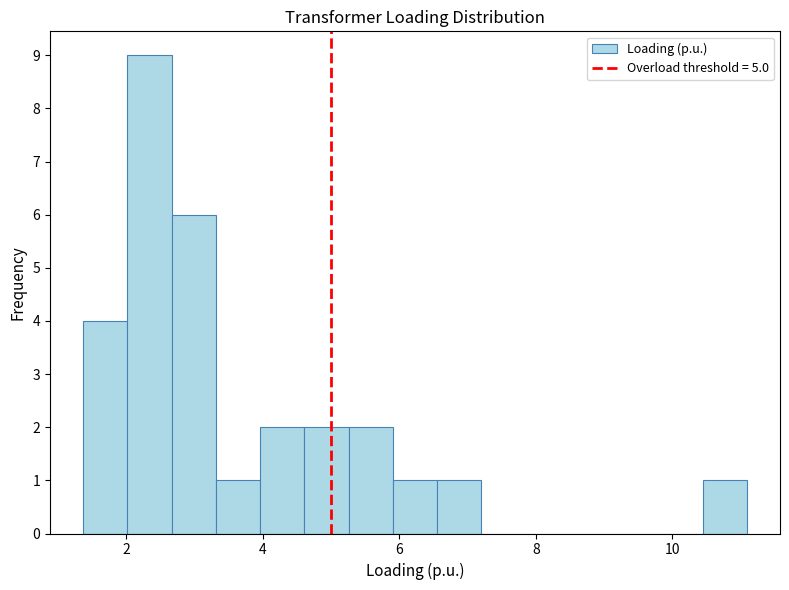

Around what value on the x-axis is the tallest bar? Give the approximate position of its centre, as read against the axis.

2.4